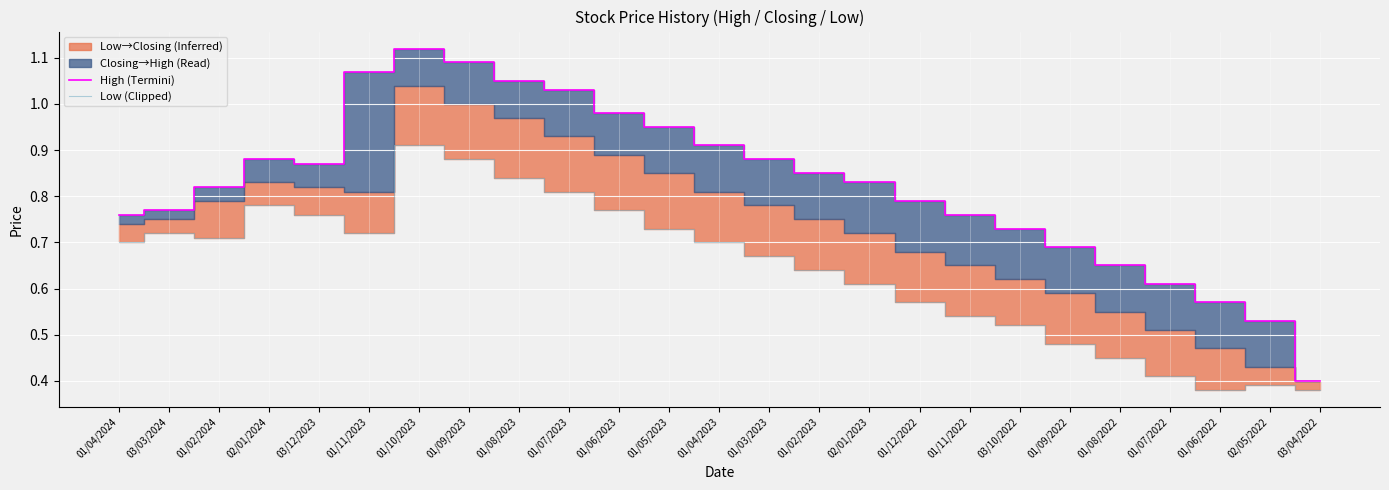

In High (Termini), how many points are lower than both neighbors (excluding endpoints)?

1